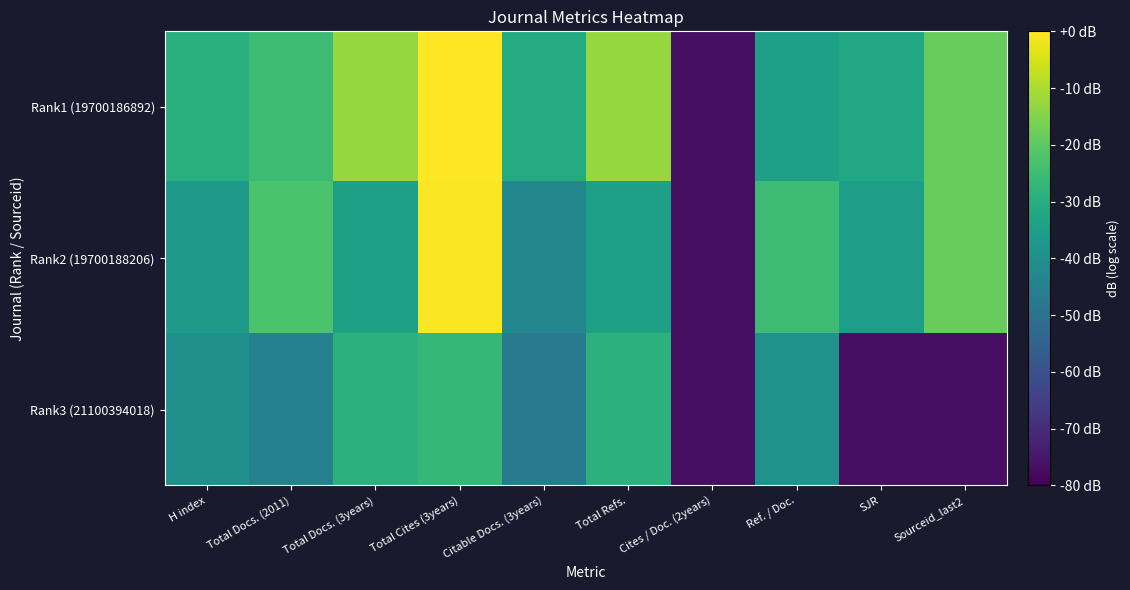

Which series has the largest range (max minus min)?

Rank1 (19700186892)